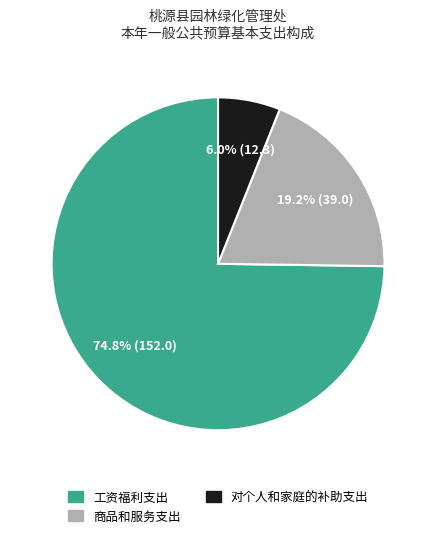

What is the total percentage of 工资福利支出 and 对个人和家庭的补助支出?

80.8%